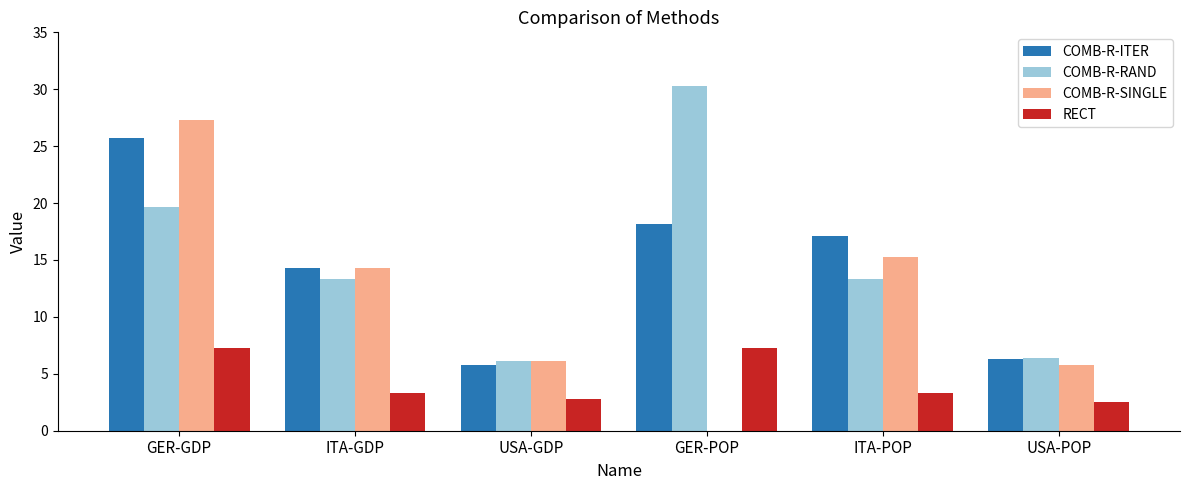

What is the approximate value of COMB-R-SINGLE at ITA-GDP?

14.3